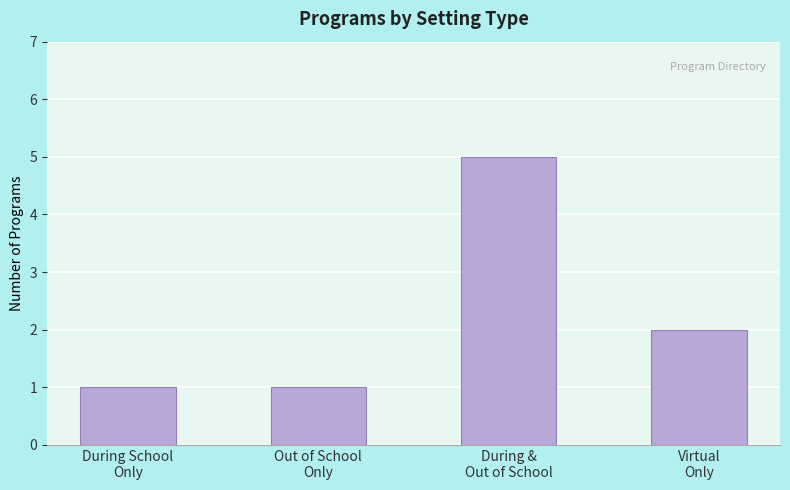

The value at Virtual
Only is 0. True or false?

False